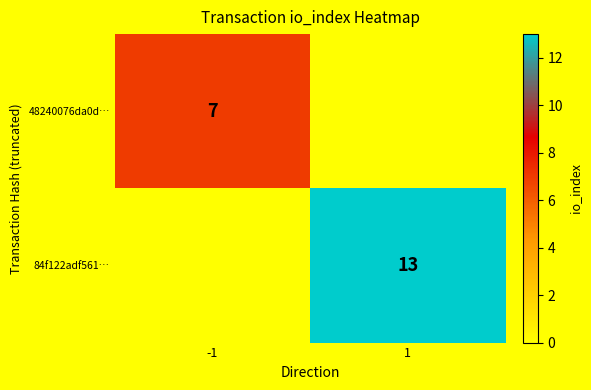

How many distinct data groups are displayed?

2